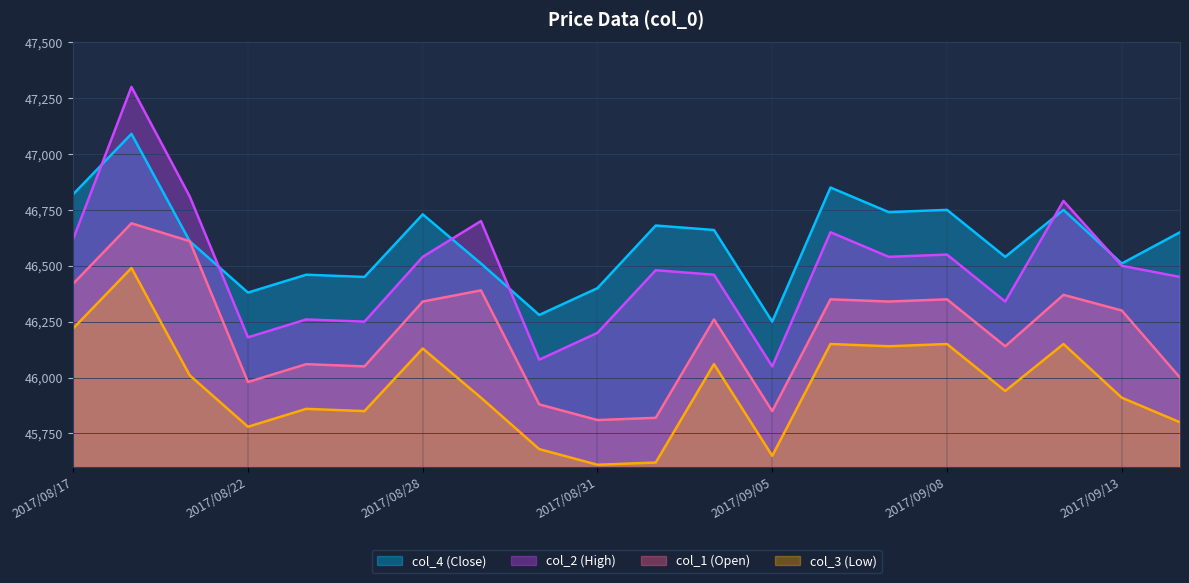

What is the sum of the col_4 values at 2017/09/05 and 2017/09/06?

93100